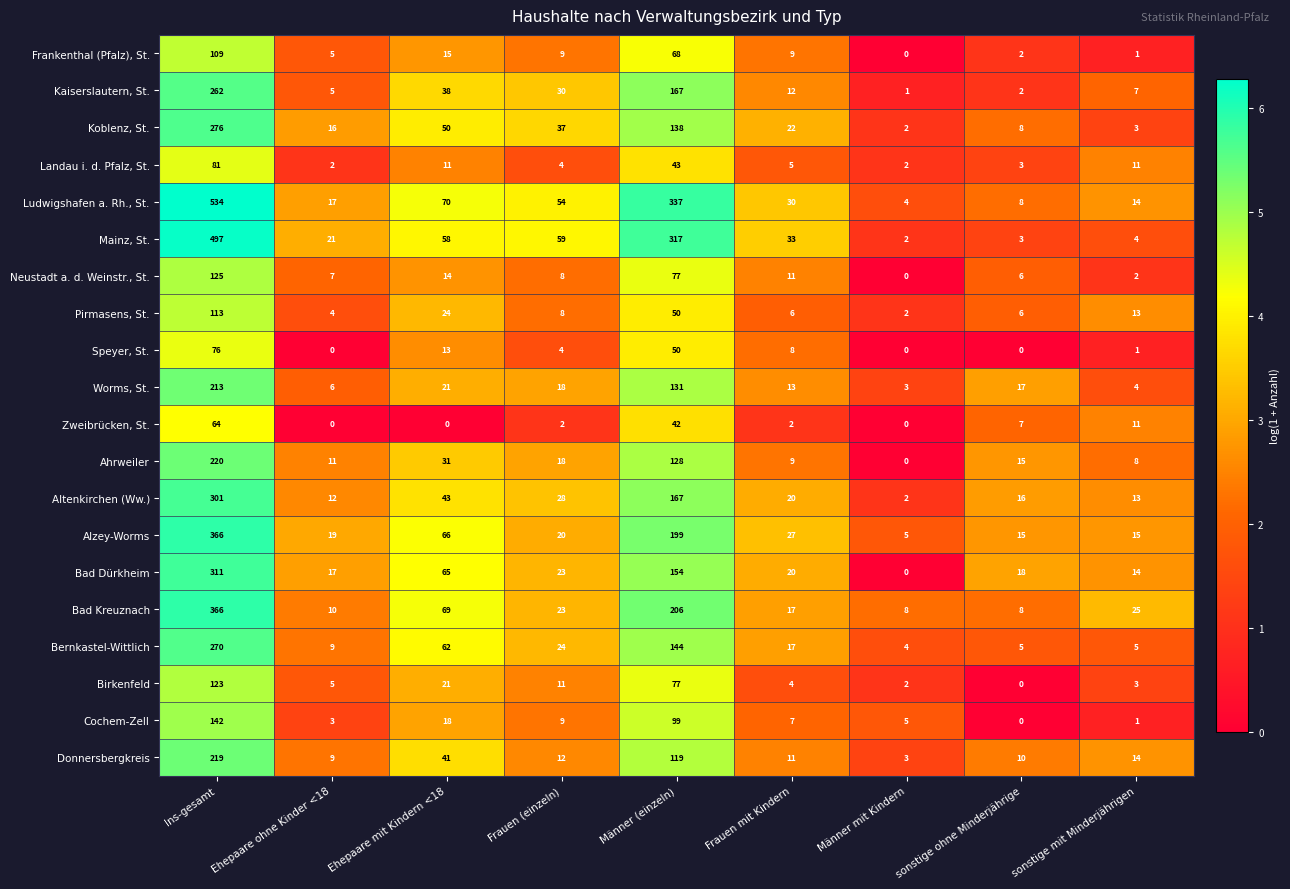

How many data points does each series have?

9